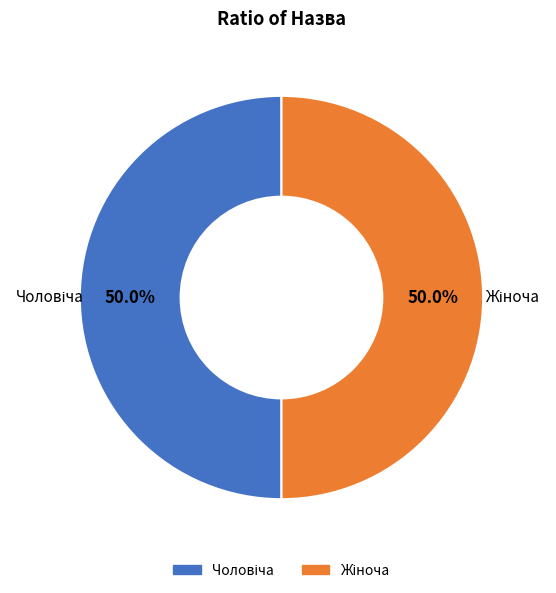

How many segments does this pie chart have?

2